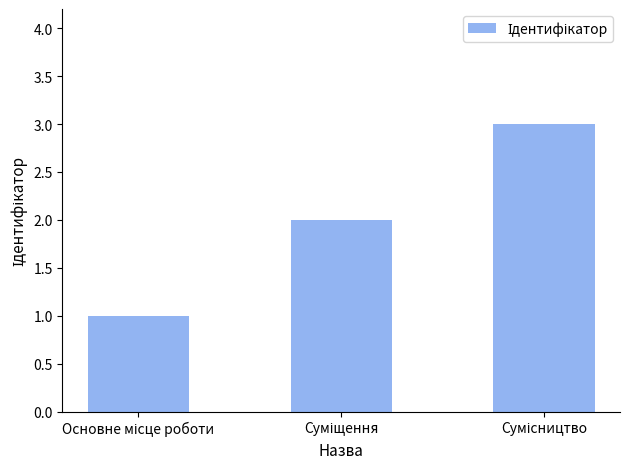

What is the sum of all values?

6